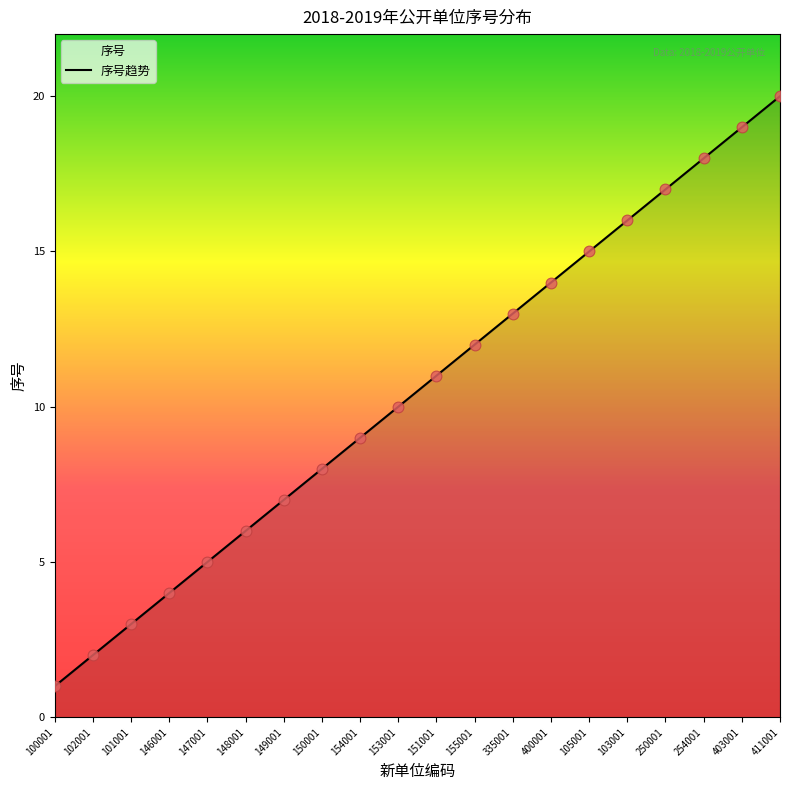

What is the change in value from 148001 to 103001?

+10